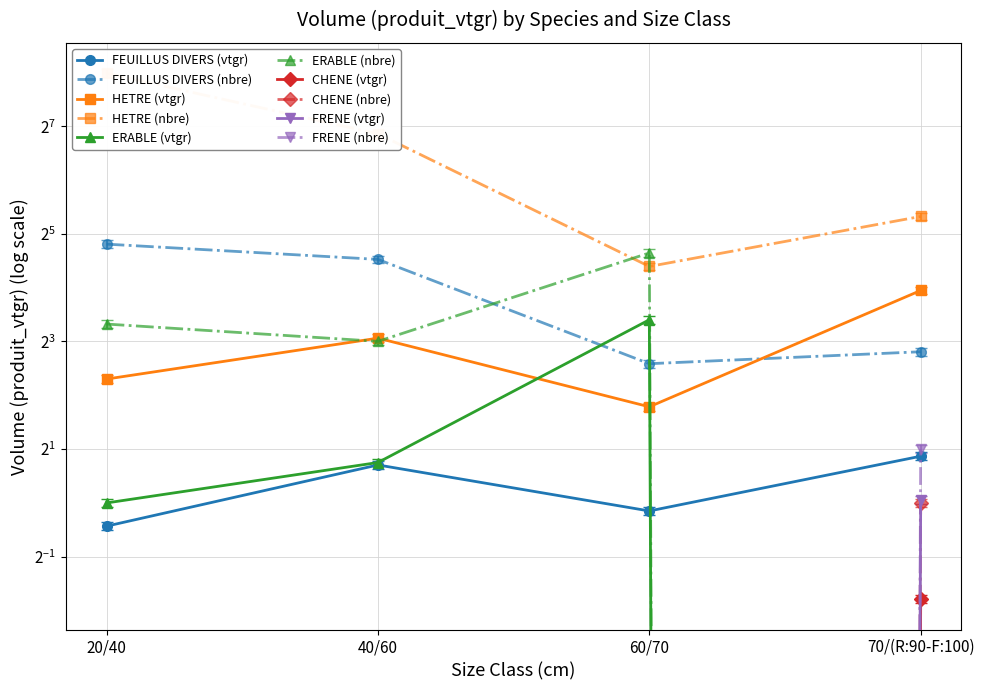

What is the difference between the maximum and minimum values in the FRENE series?

0.9